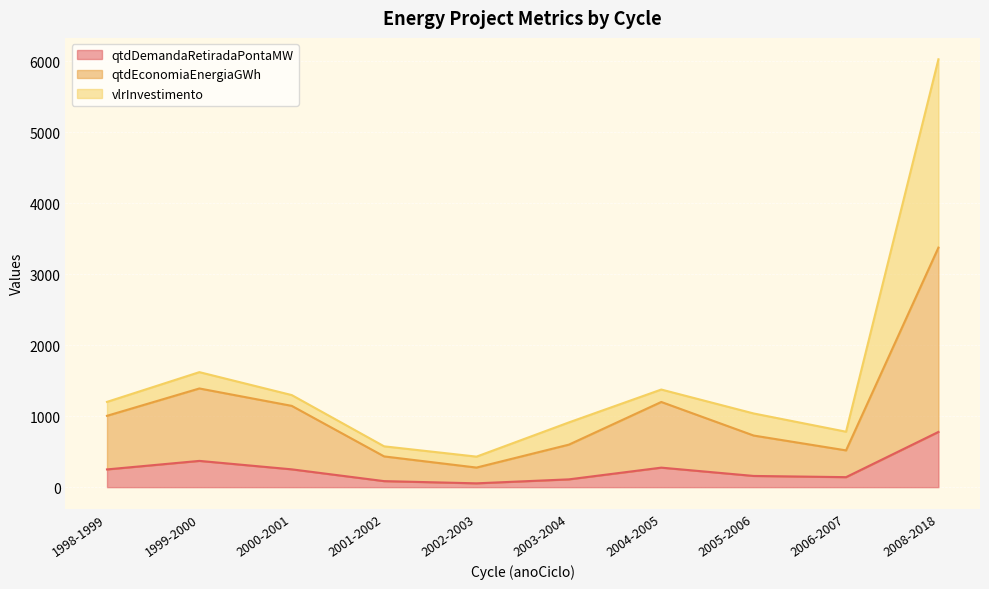

At which label does qtdDemandaRetiradaPontaMW reach its peak?

2008-2018